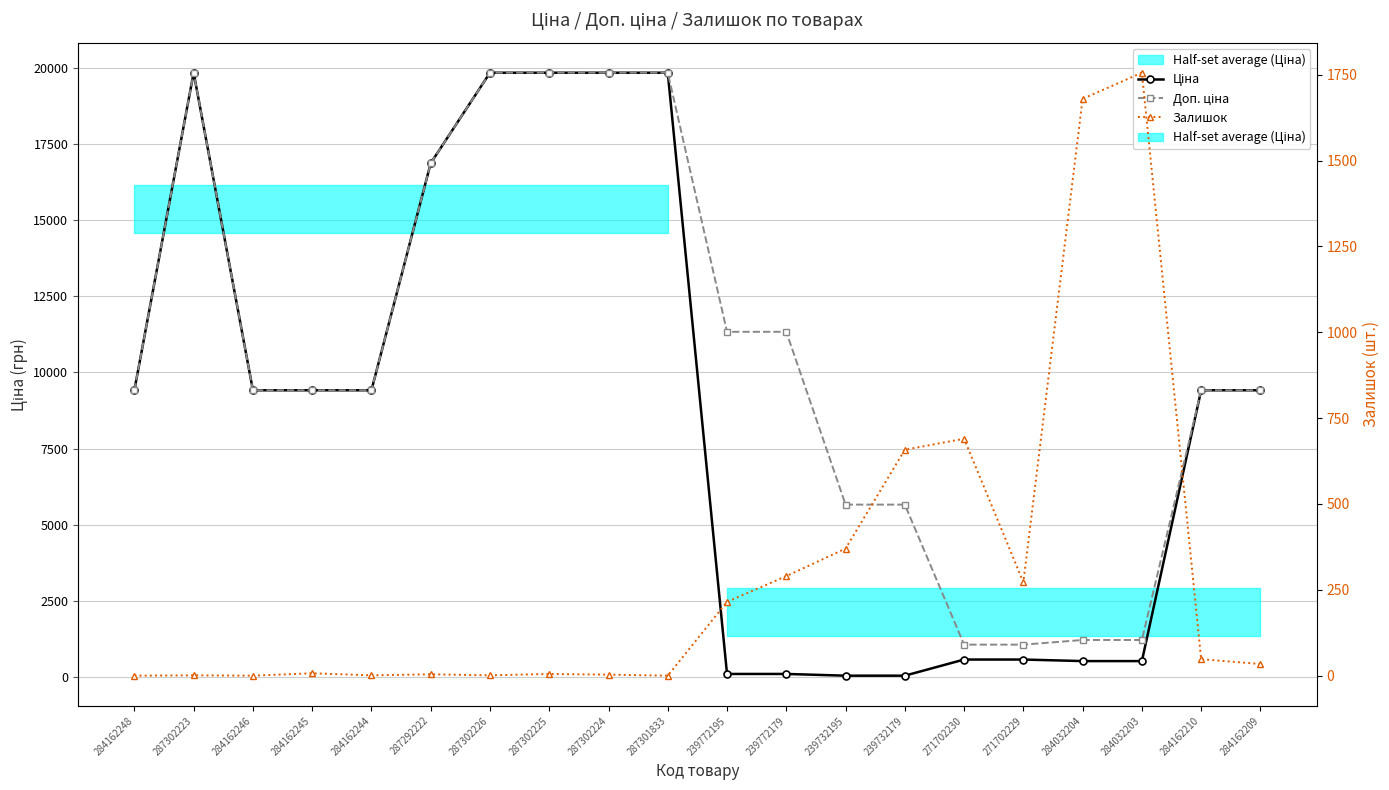

True or false: Залишок has a value of 825.2 at 284162246.

False